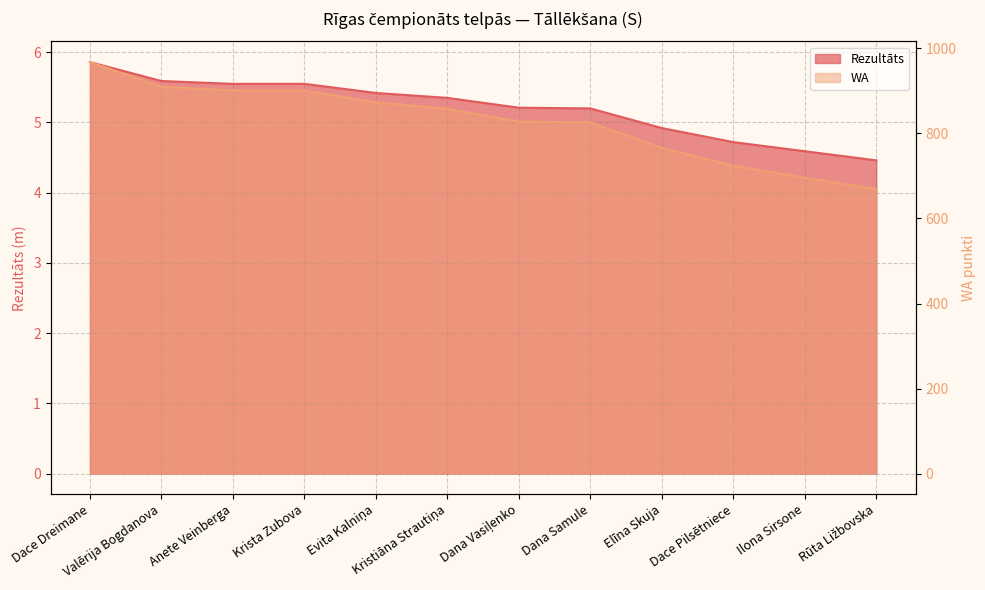

What is the sum of all WA values?

9920.0